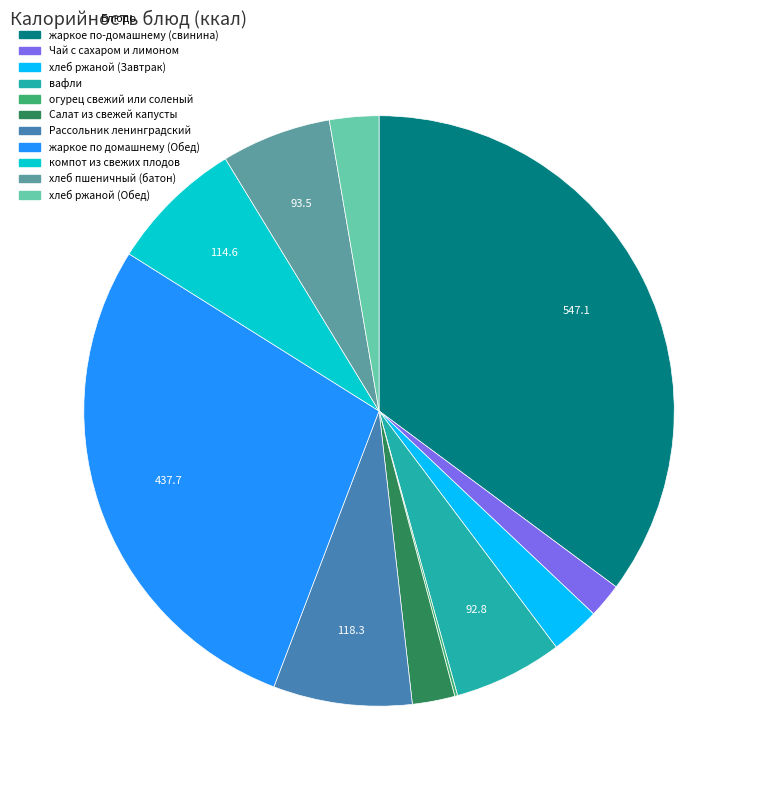

Do хлеб ржаной (Завтрак) and Чай с сахаром и лимоном together represent more than half of the pie?

No